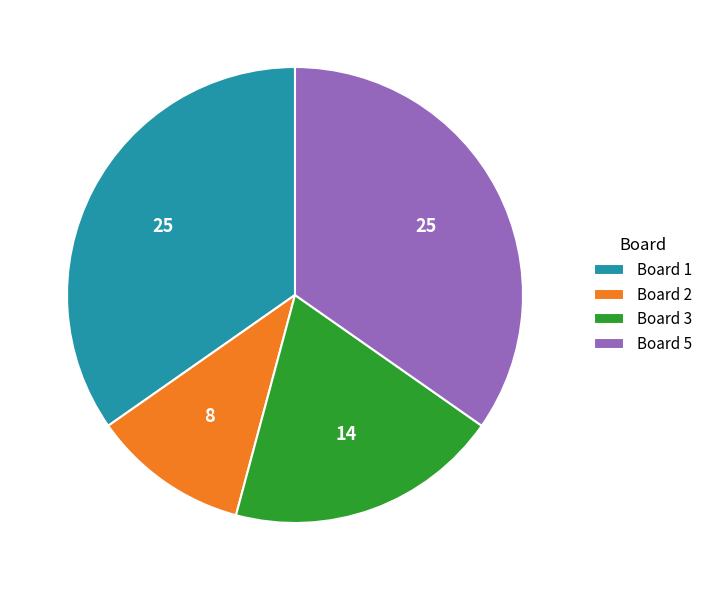

Does any single category account for the majority?

No